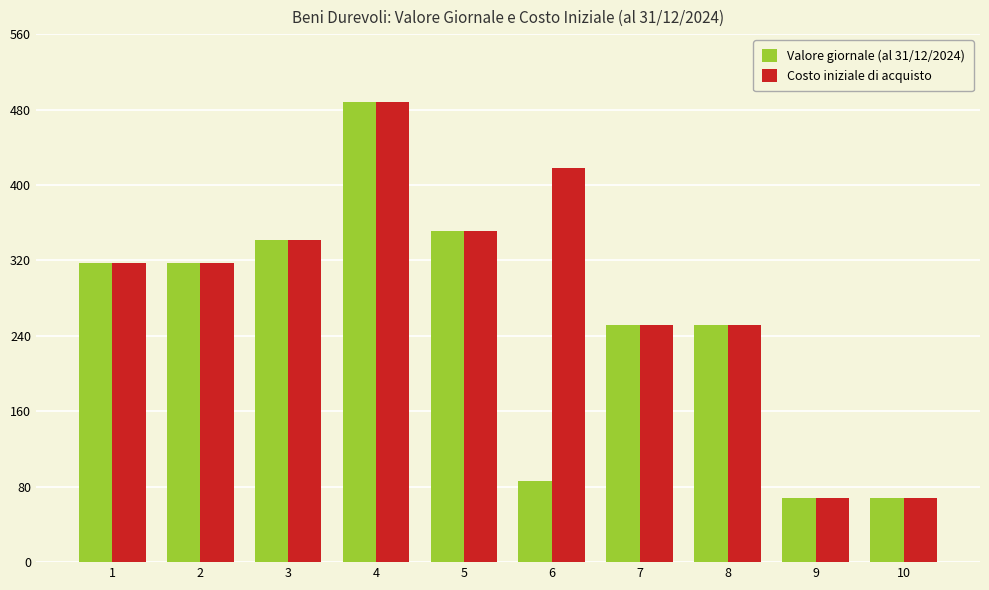

How many groups of bars are there?

10